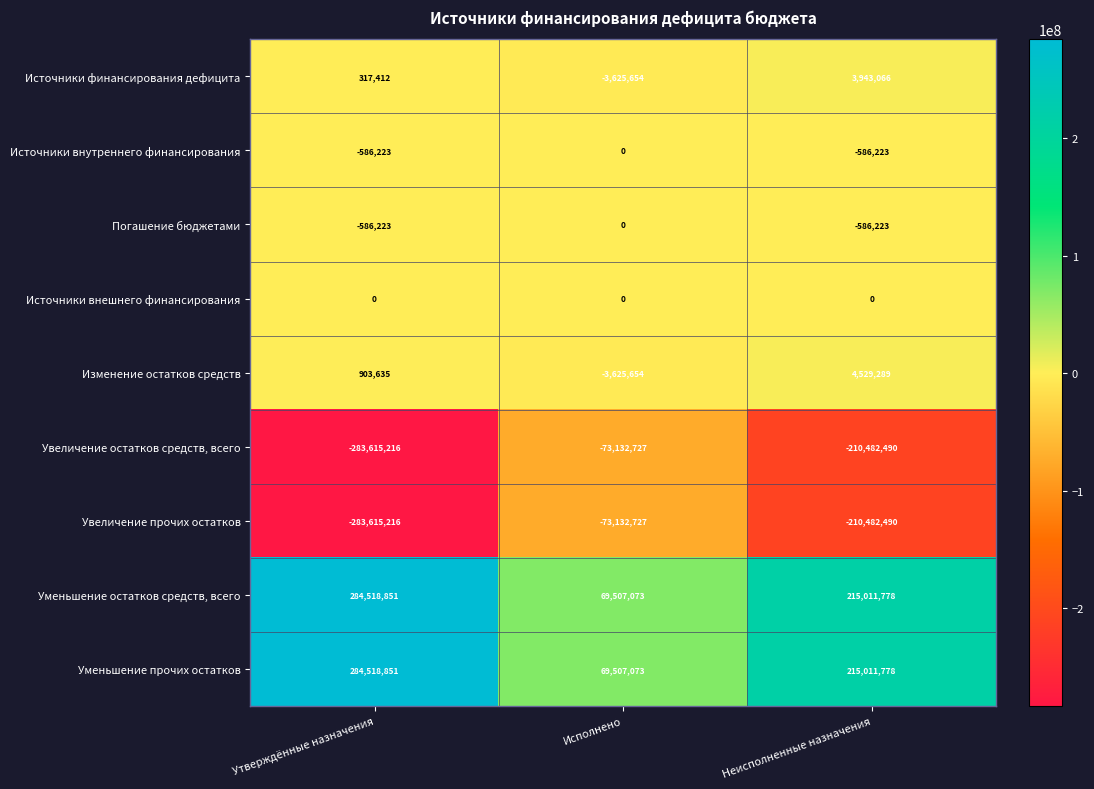

Count the number of data series in this chart.

9